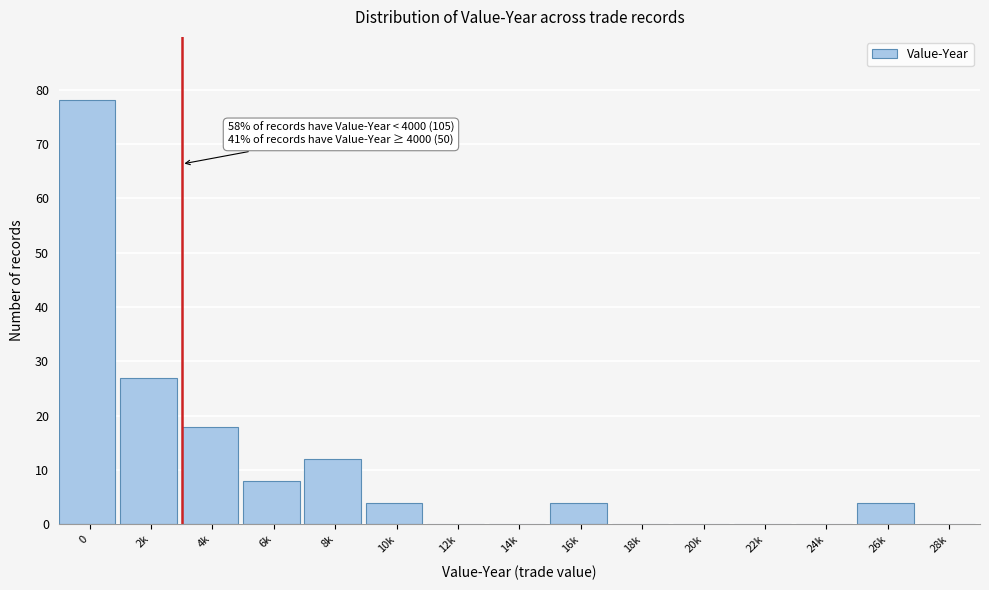

Reading left to right, extract all data points from this chart.

0=78	2k=27	4k=18	6k=8	8k=12	10k=4	12k=0	14k=0	16k=4	18k=0	20k=0	22k=0	24k=0	26k=4	28k=0